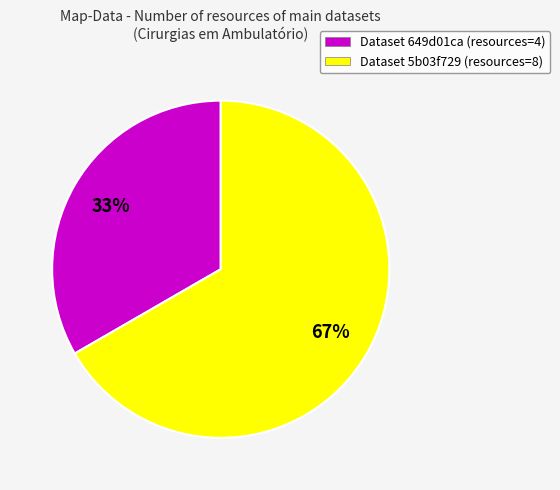

Which category has the biggest portion of the pie?

Dataset 5b03f729 (resources=8)